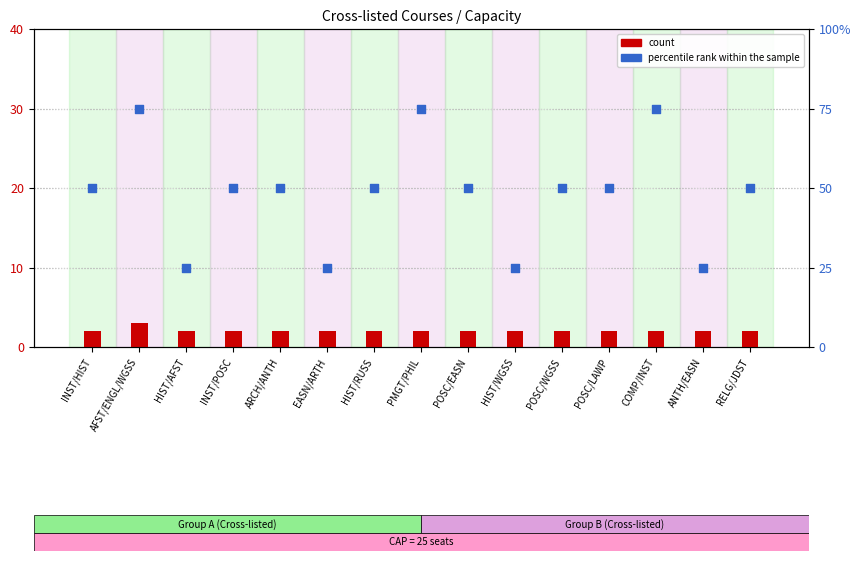

At which category is the sum across all series the highest?

AFST/ENGL/WGSS